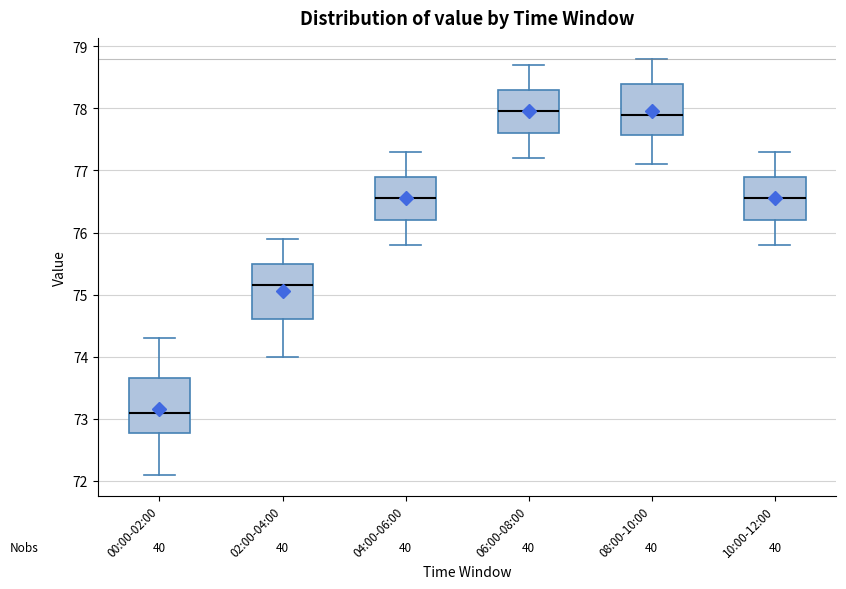

Where does the upper whisker of the box for 08:00-10:00 end on the y-axis? The values are not printed on the chart, so give them approximately, as read against the axis.

78.8